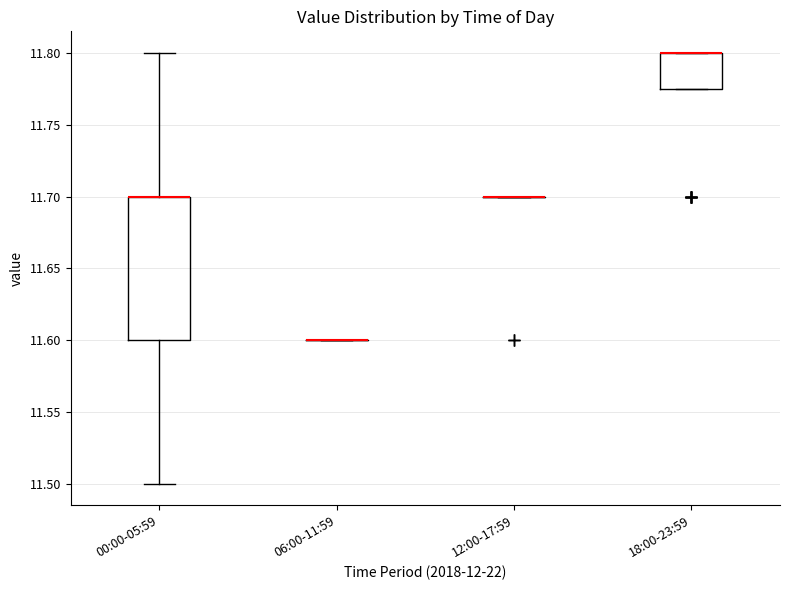

Reading left to right, transcribe this box plot: for each box, give where its median line is, the range the box spans, and where its two whiskers end, as read against the y-axis. The values are not printed on the chart, so give them approximately, as read against the axis.

00:00-05:59: median 11.700 (drawn on the box's upper edge), box 11.600 to 11.700, whiskers 11.500 to 11.800
06:00-11:59: box collapsed to a line at 11.600, whiskers 11.600 to 11.600
12:00-17:59: box collapsed to a line at 11.700, whiskers 11.700 to 11.700
18:00-23:59: median 11.800 (drawn on the box's upper edge), box 11.775 to 11.800, whiskers 11.775 to 11.800